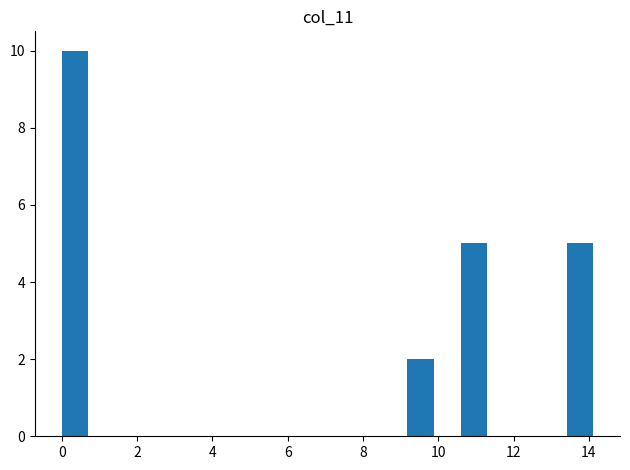

Read against the x-axis, roughly where is the centre of the tallest bar?

0.4